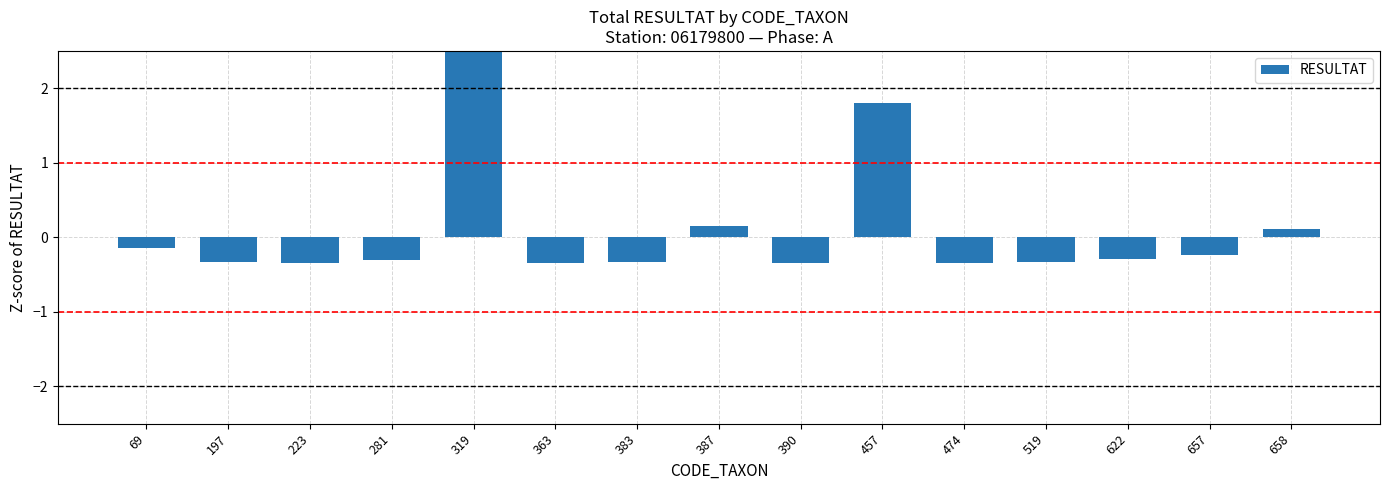

How many values are above zero?

4